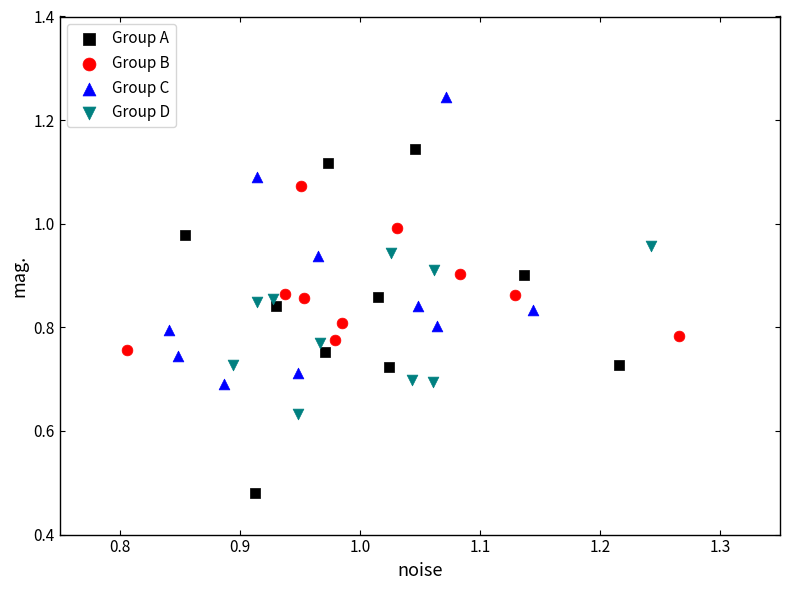

Which series has the widest spread of Y values?

Group A